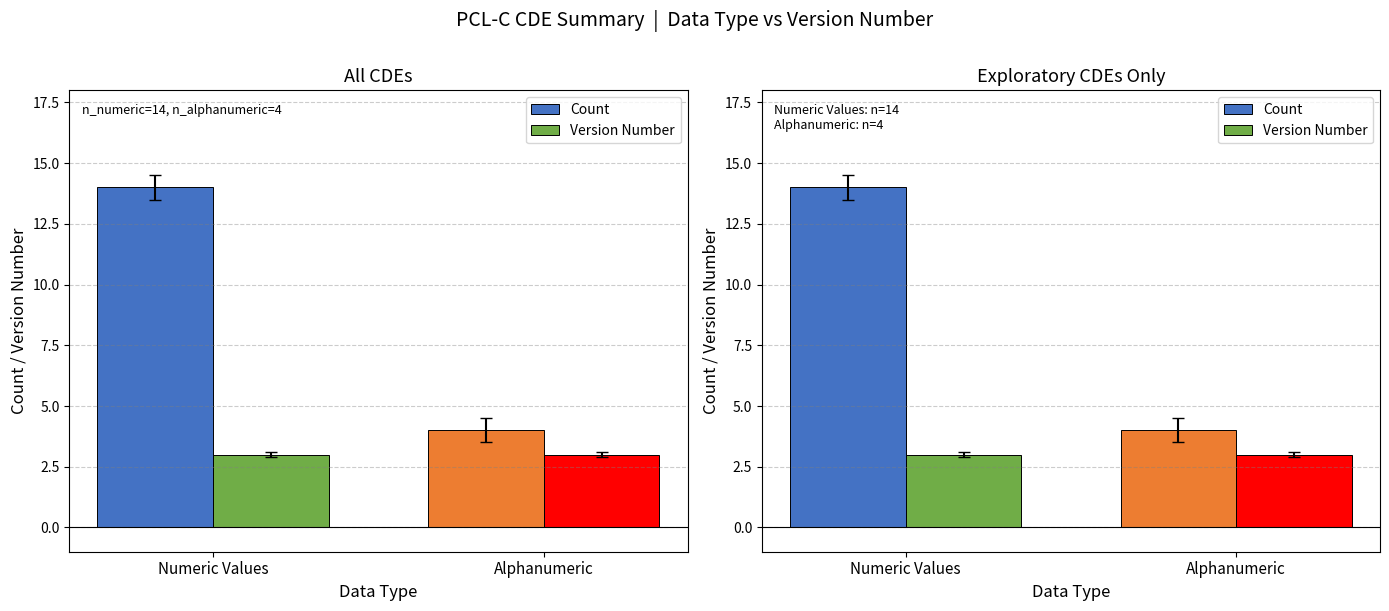

Is the value of Version Number at Alphanumeric greater than the value of Count at Numeric Values?

No